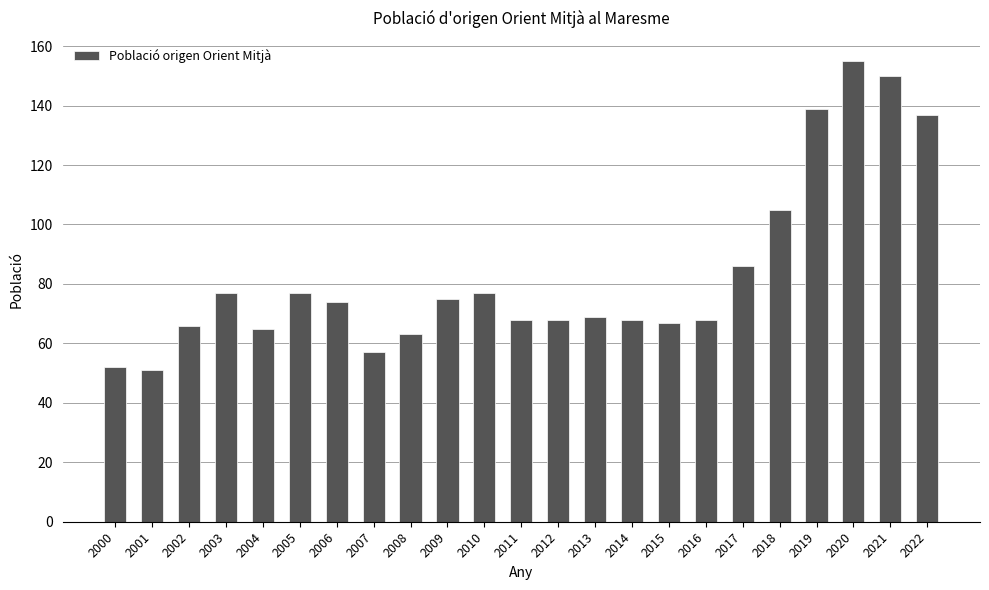

Reading left to right, transcribe all the data shown in this chart.

52	51	66	77	65	77	74	57	63	75	77	68	68	69	68	67	68	86	105	139	155	150	137